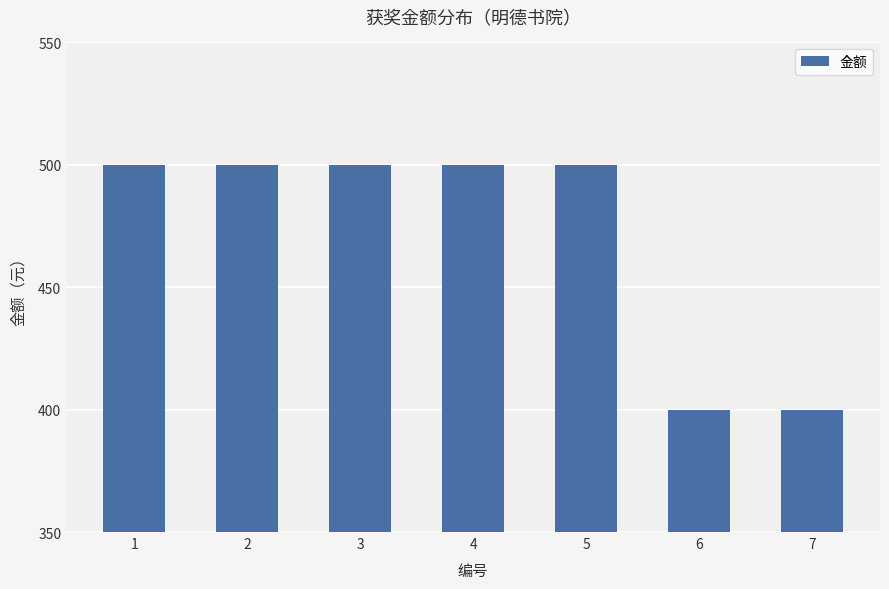

Does the chart contain any negative values?

No